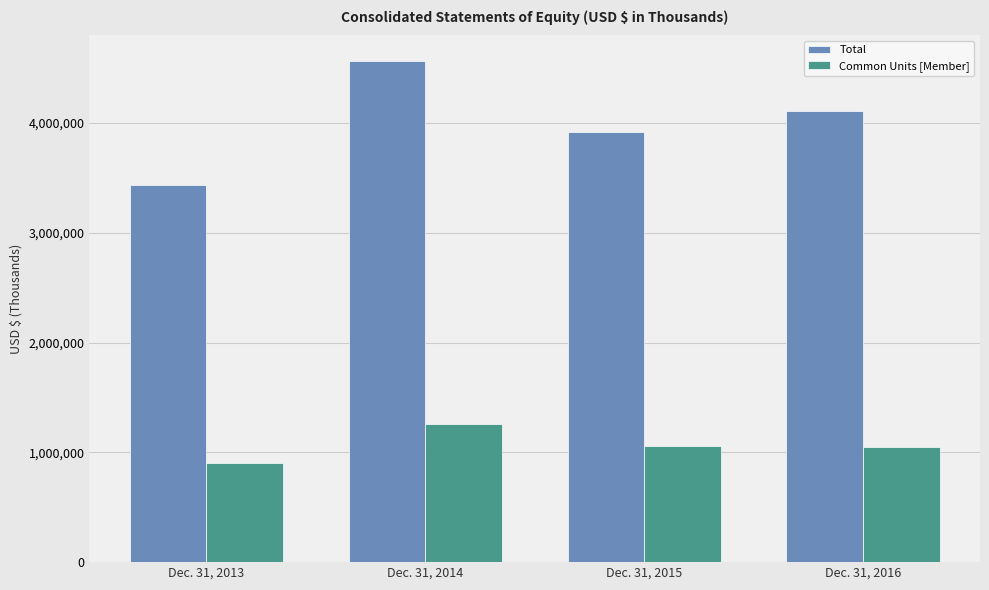

True or false: Common Units [Member] has a value of 1260195 at Dec. 31, 2014.

True